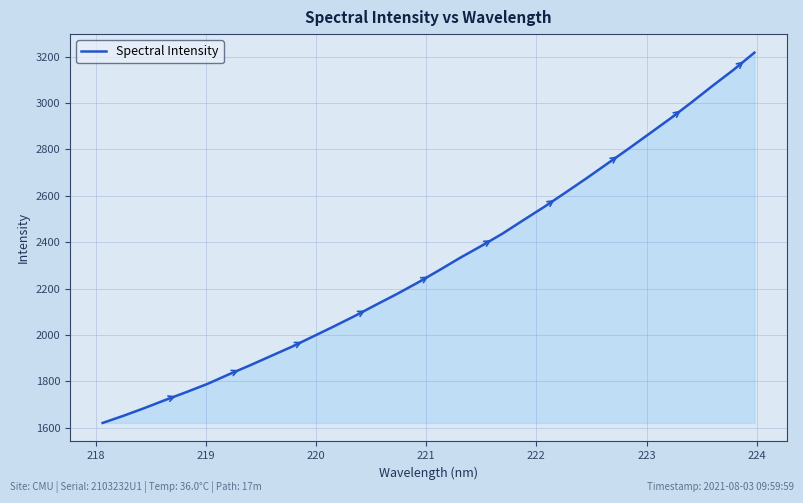

What is the difference between the maximum and minimum values?

1597.7